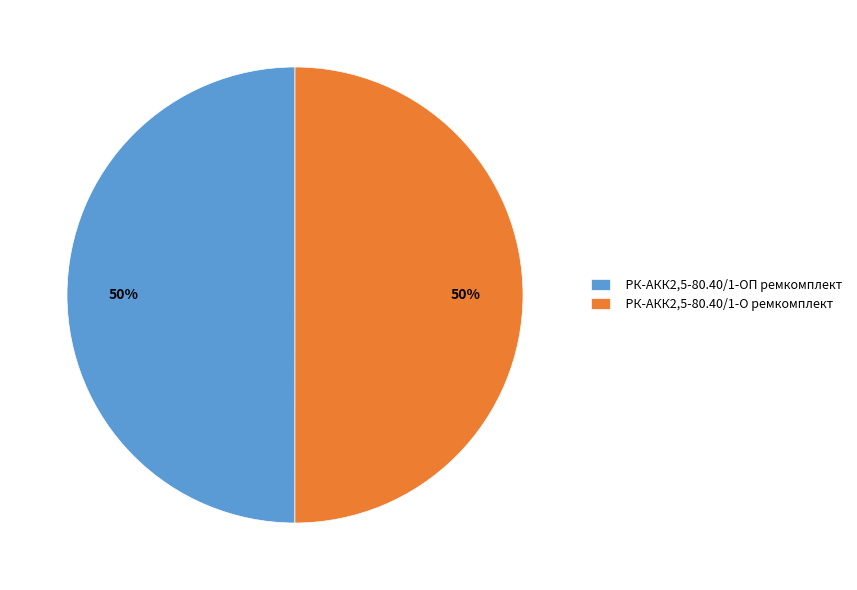

What is the ratio of the value at РК-АКК2,5-80.40/1-ОП ремкомплект to the value at РК-АКК2,5-80.40/1-О ремкомплект?

1.0